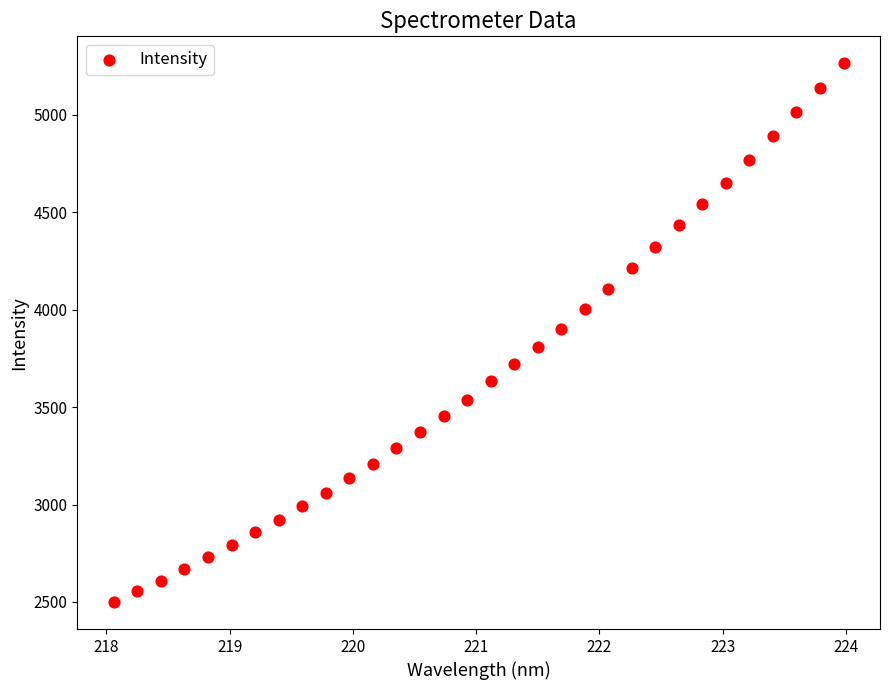

What is the range of X values (max minus min)?

5.9